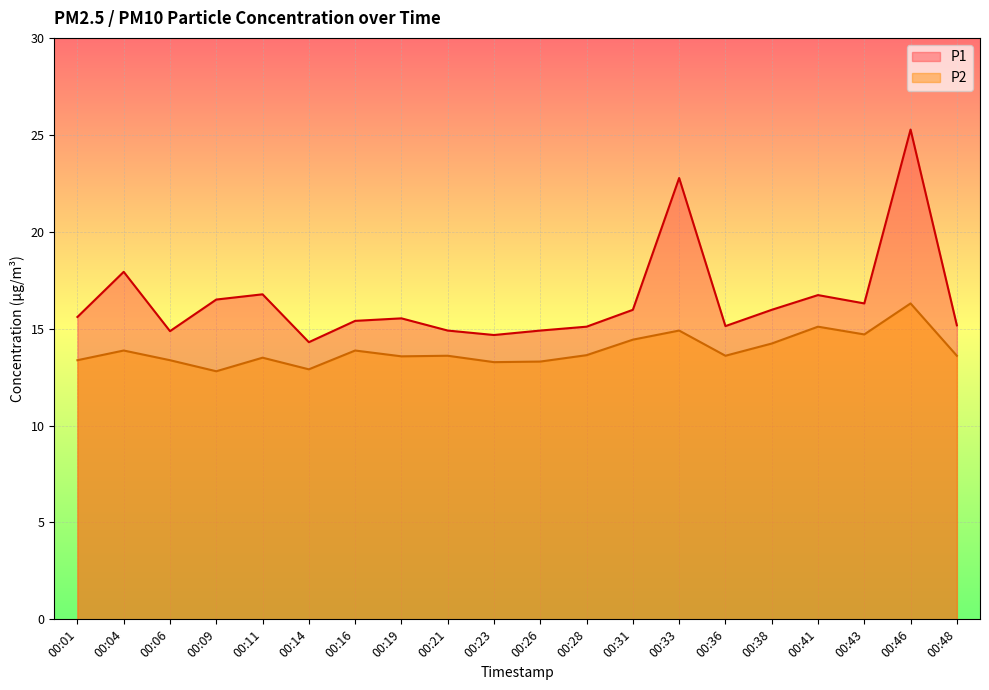

Where does the P2 series first go above 13?

00:01